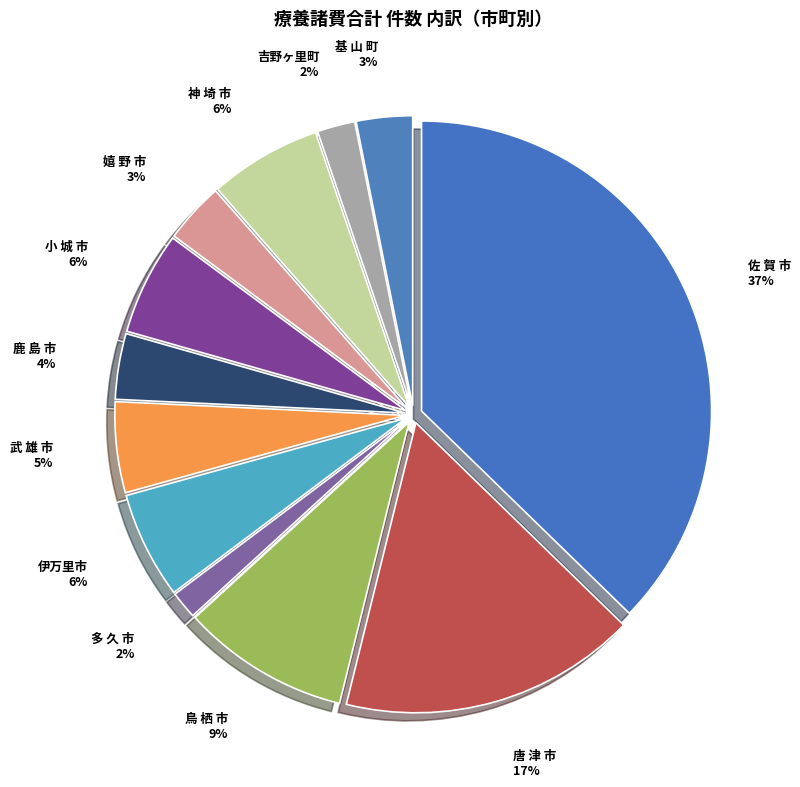

Which category has the biggest portion of the pie?

佐 賀 市